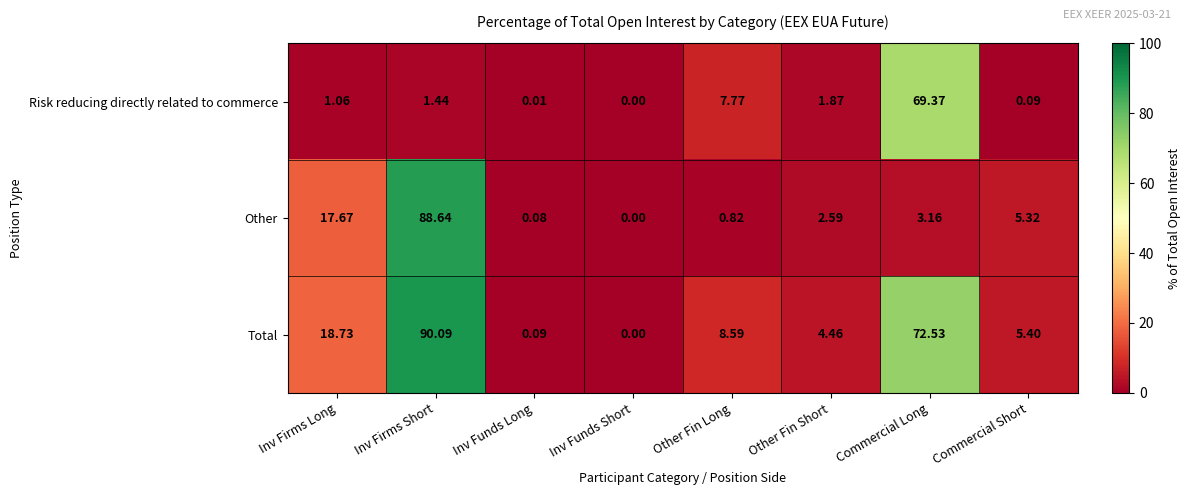

At Commercial Long, list the series in order from smallest to largest.

Other, Risk reducing directly related to commerce, Total